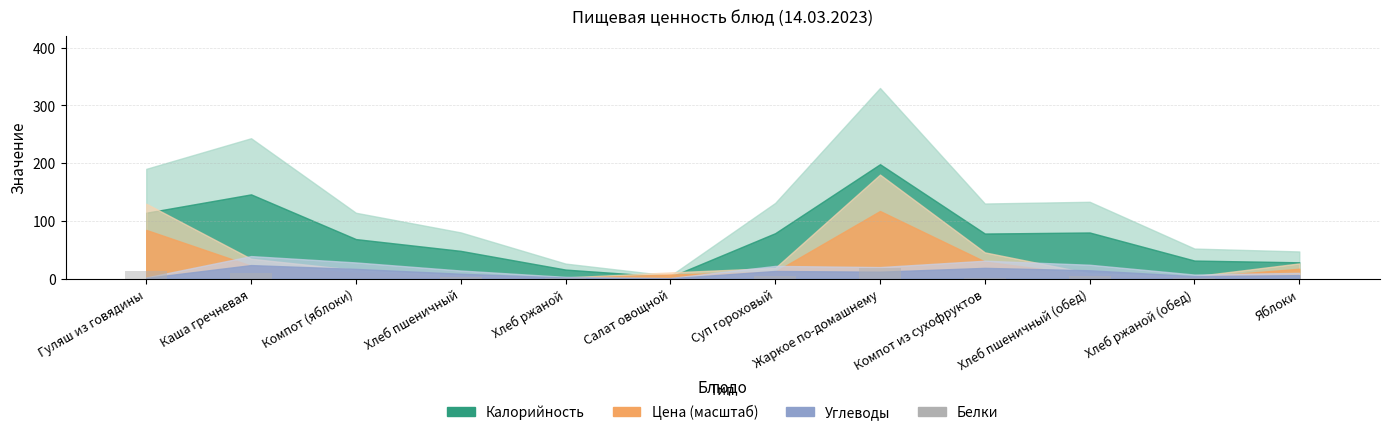

What is the sum of the values at Хлеб ржаной (обед) and Жаркое по-домашнему?

20